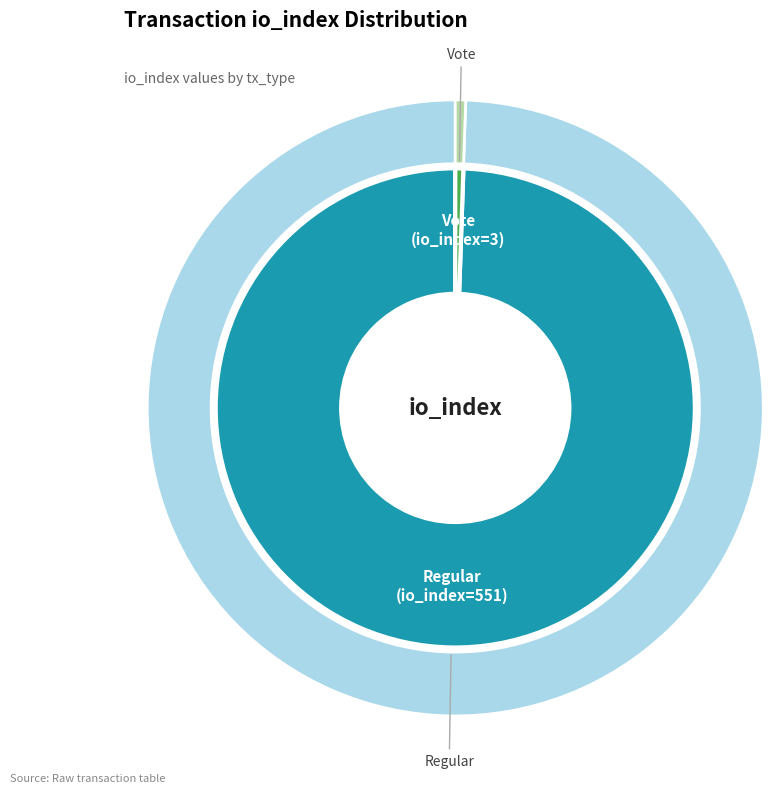

How many slices are in this pie chart?

2